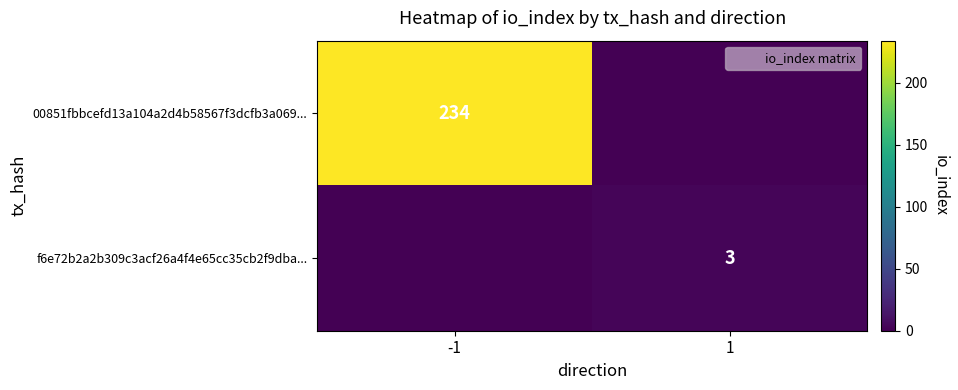

List the labels in order of f6e72b2a2b309c3acf26a4f4e65cc35cb2f9dba... value, largest first.

1, -1